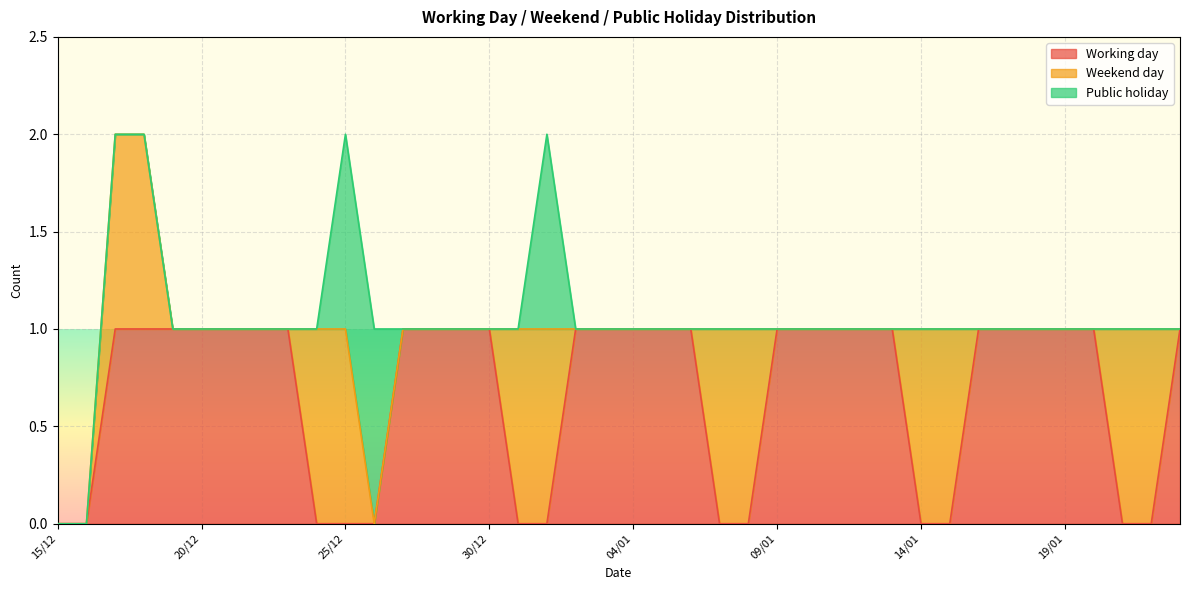

Is it true that Weekend day equals 1 at 07/01?

True